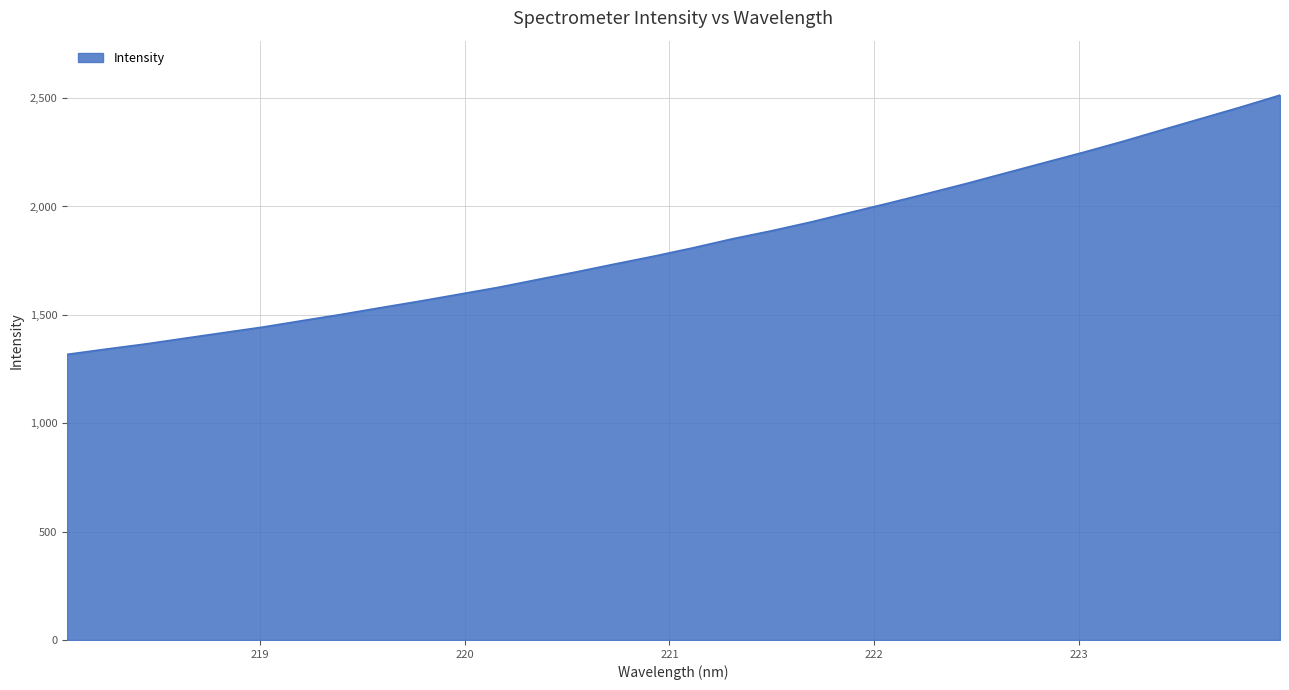

Reading right to left, extract all data points from this chart.

2513.7	2459.0	2406.7	2354.5	2301.6	2251.5	2203.6	2155.4	2107.0	2061.0	2016.0	1972.4	1928.3	1888.1	1851.1	1809.7	1771.1	1735.0	1698.0	1662.3	1626.6	1594.7	1563.0	1532.9	1502.0	1473.1	1443.8	1417.9	1391.9	1365.6	1342.0	1317.6